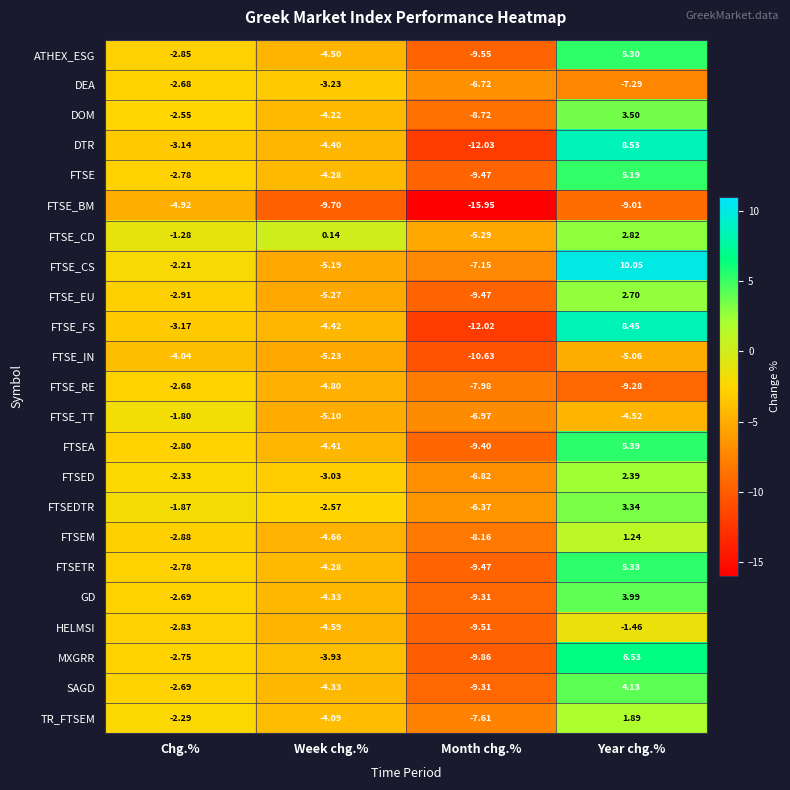

Where does the DOM series first go above -2?

Year chg.%